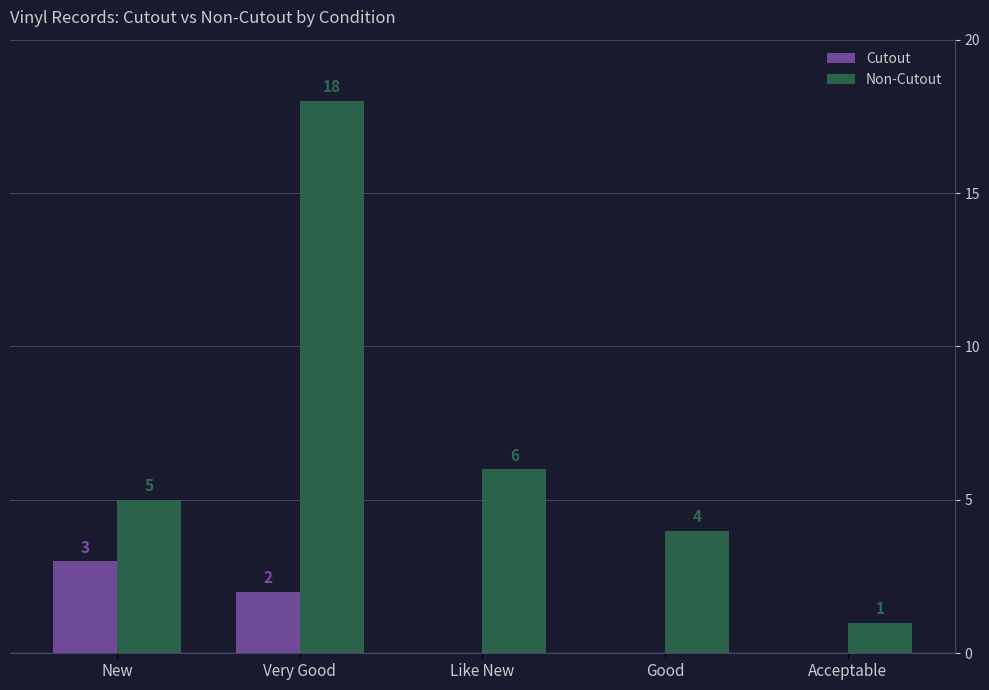

The Non-Cutout series shows 5 at New. True or false?

True